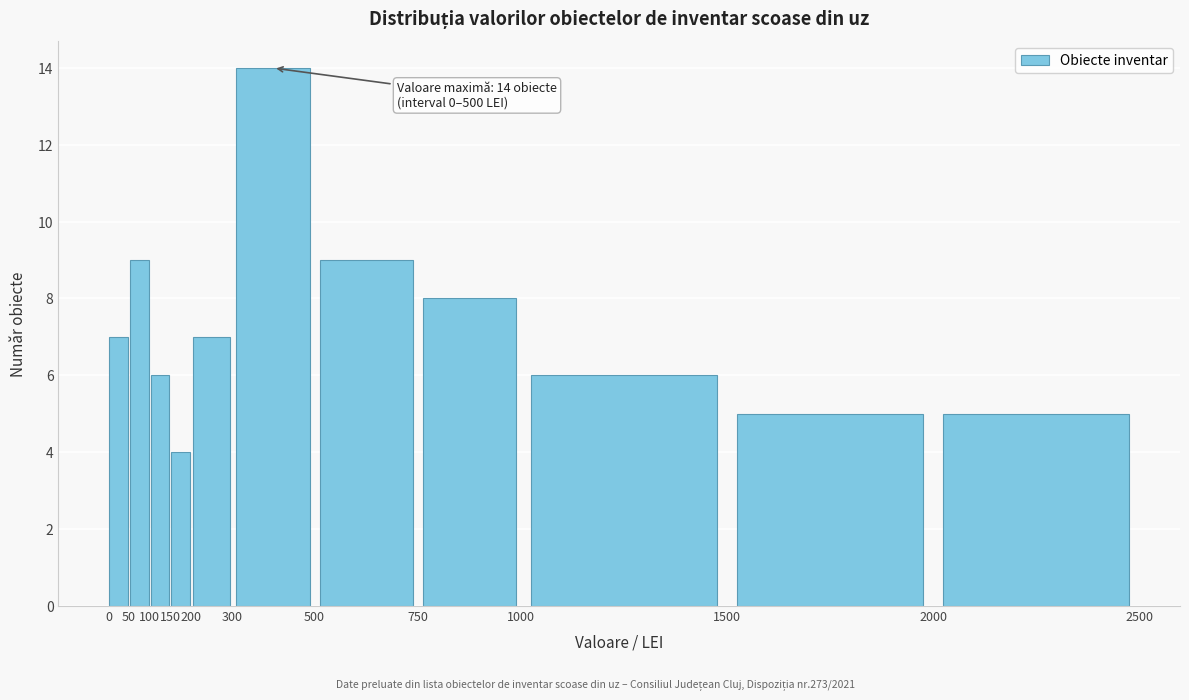

Which range on the x-axis has the tallest bar?

300 to 500